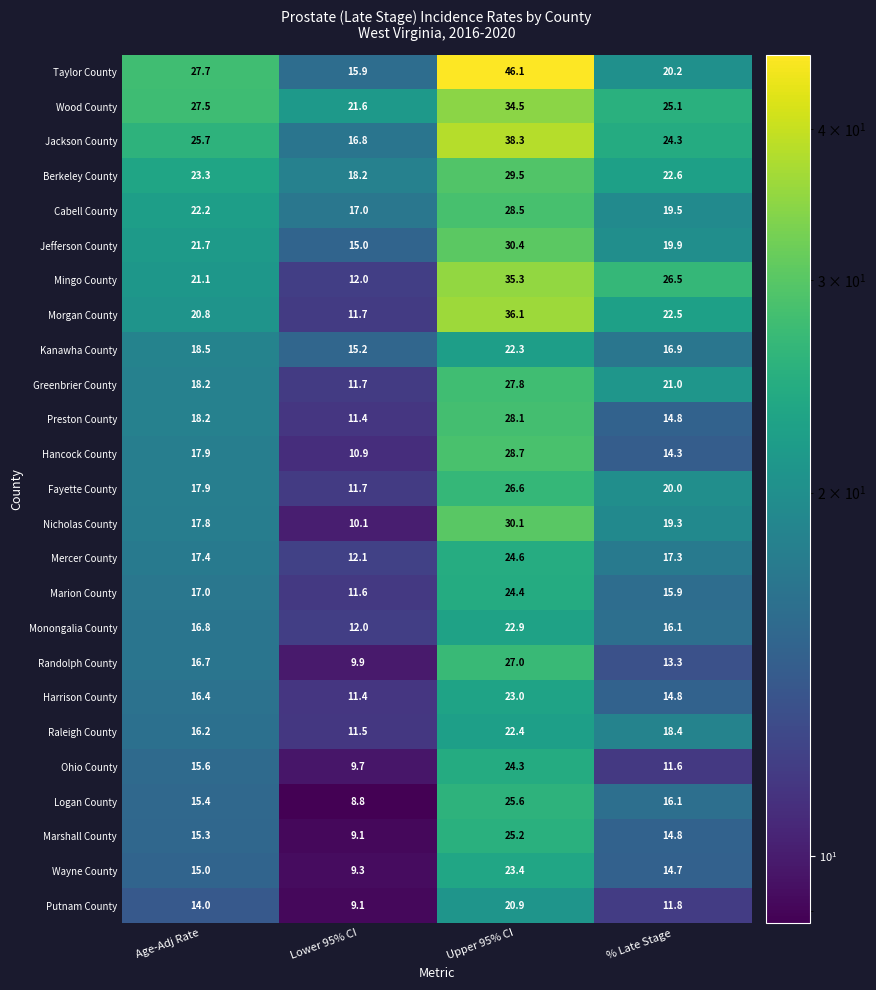

Is it true that Taylor County equals 27.7 at Age-Adj Rate?

True